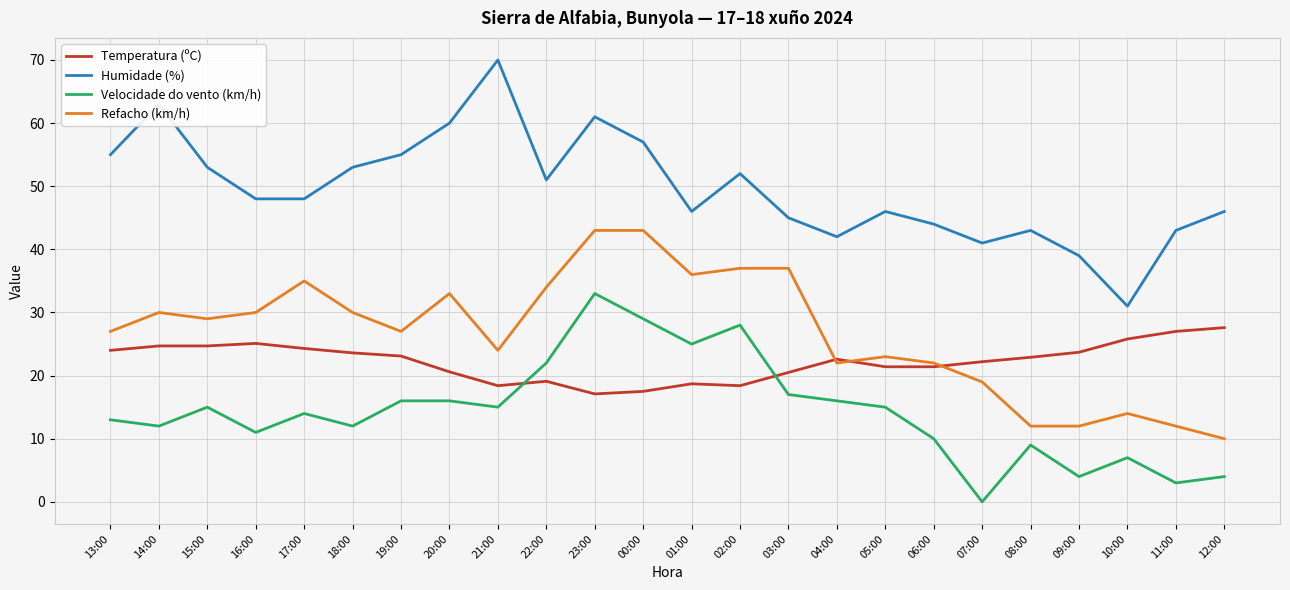

The value of Humidade (%) at 03:00 is 63.3. True or false?

False